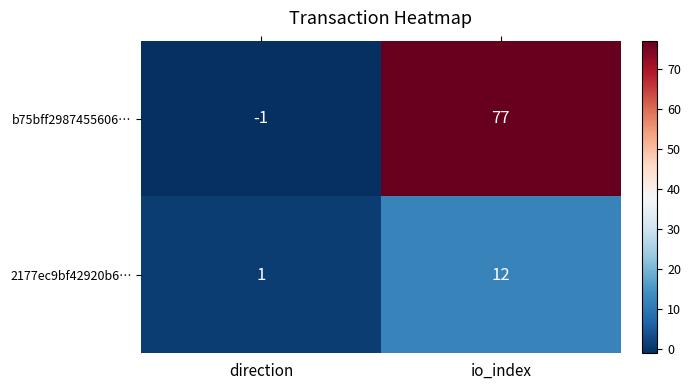

Which series has the widest spread of values?

b75bff2987455606…